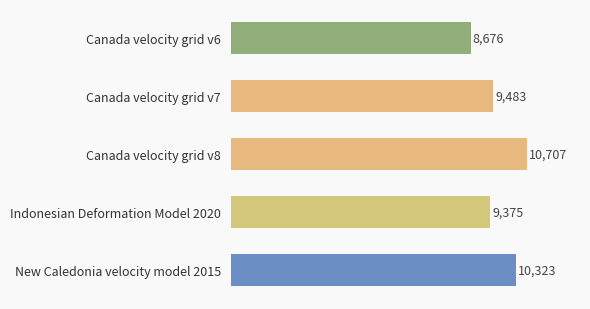

What is the minimum value shown in the chart?

8676